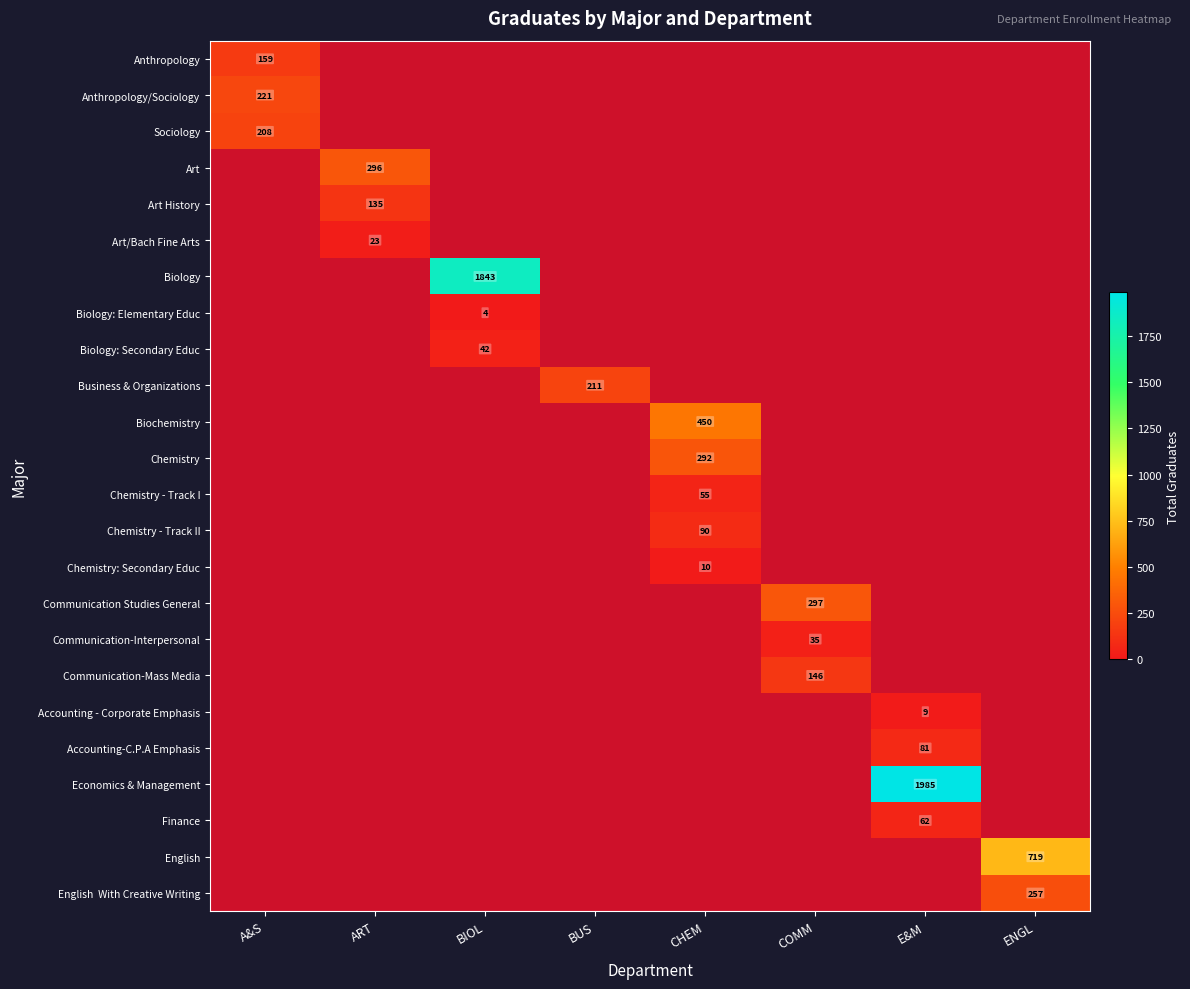

The Finance series shows 1 at A&S. True or false?

False